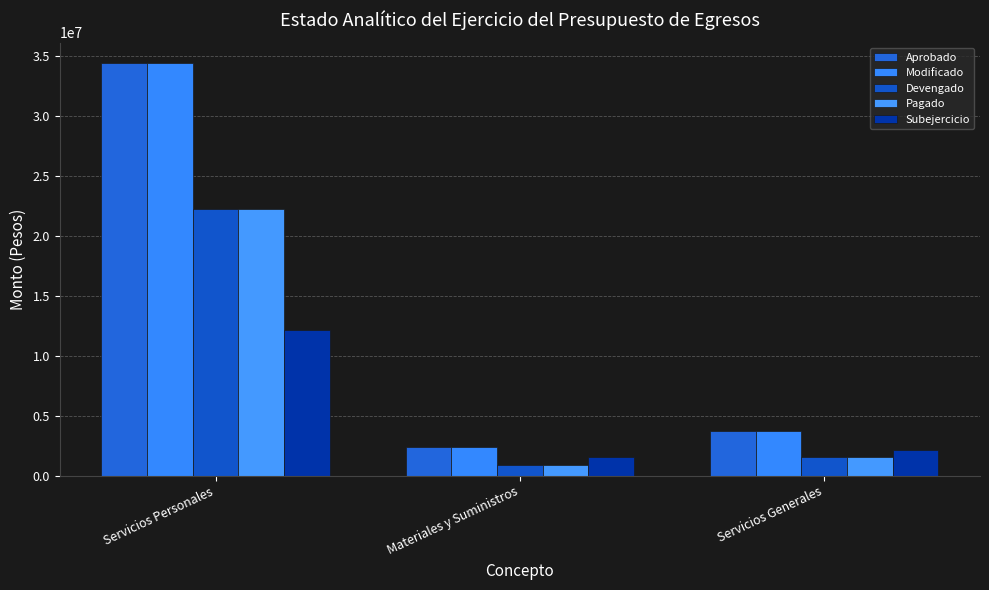

Which has a higher value, Servicios Generales or Materiales y Suministros?

Servicios Generales